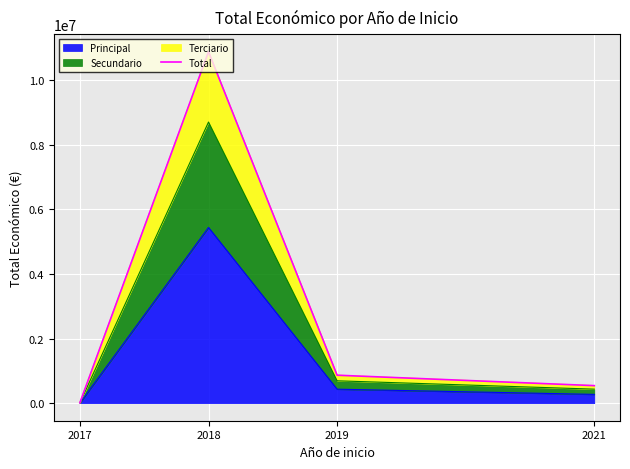

At which category does the chart reach its peak across all series?

2018